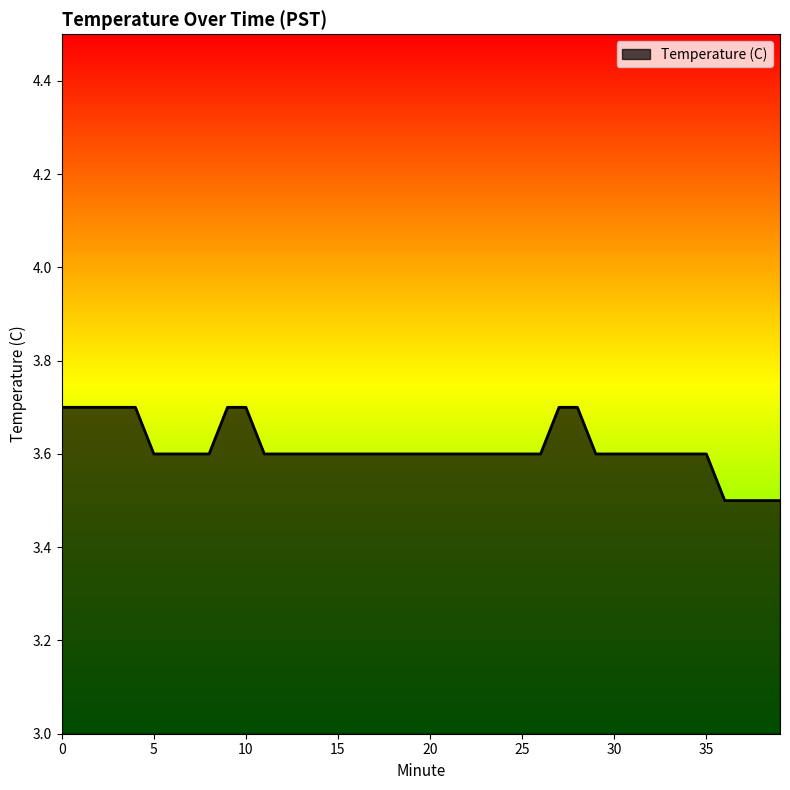

Count the number of categories in the chart.

40